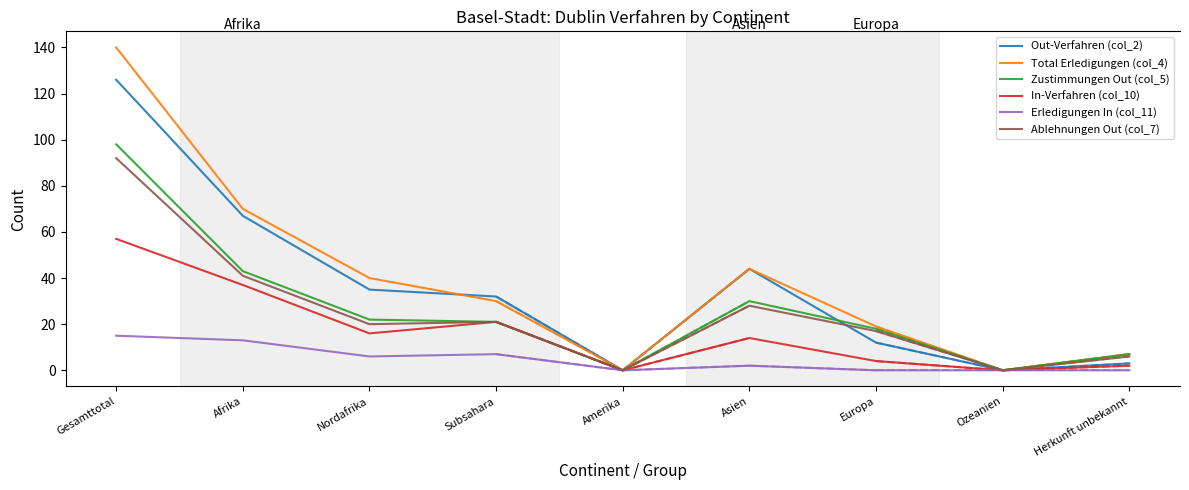

At which category is the sum across all series the highest?

Gesamttotal